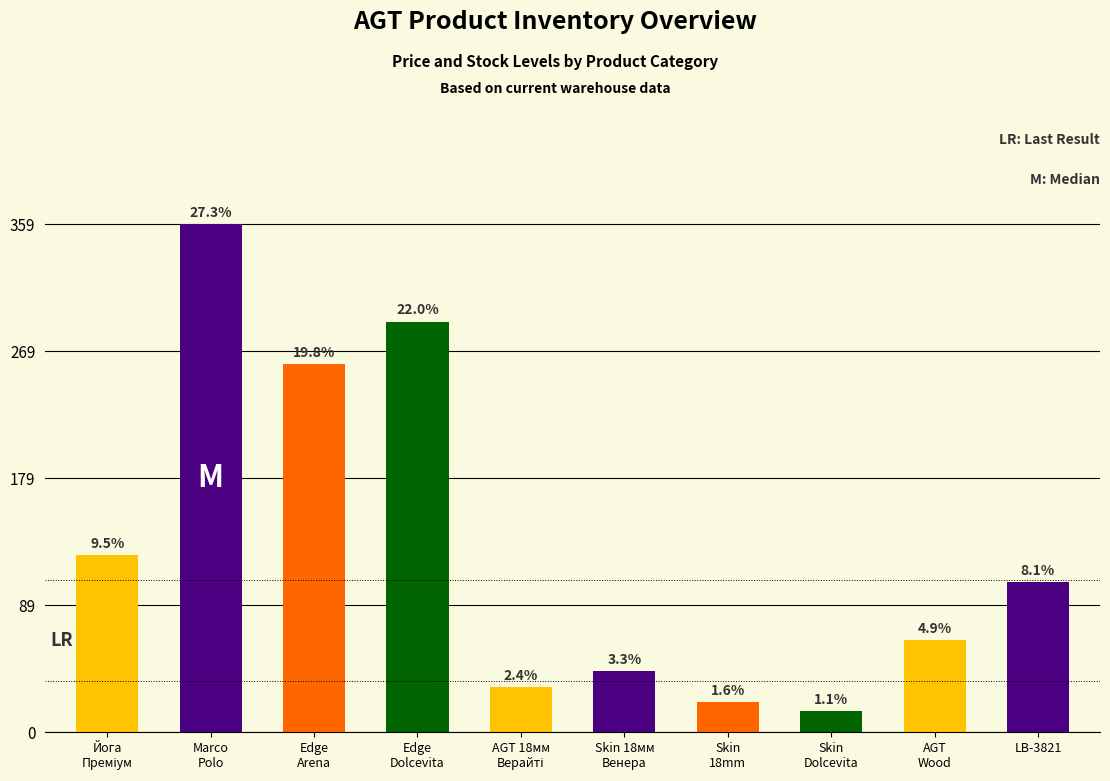

What is the maximum value shown in the chart?

359